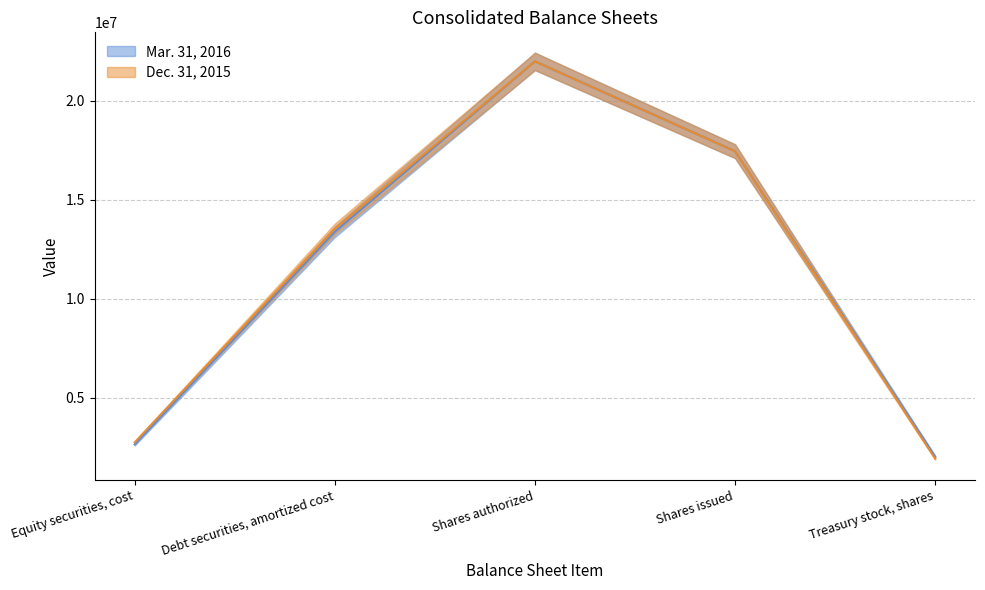

Rank the series by their average value, from highest to lowest.

Dec. 31, 2015, Mar. 31, 2016